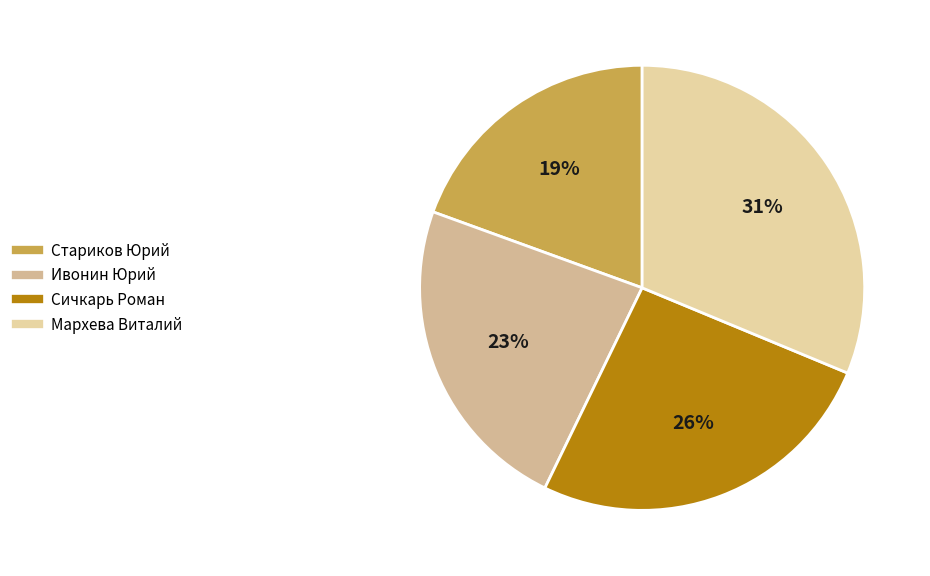

How many segments does this pie chart have?

4